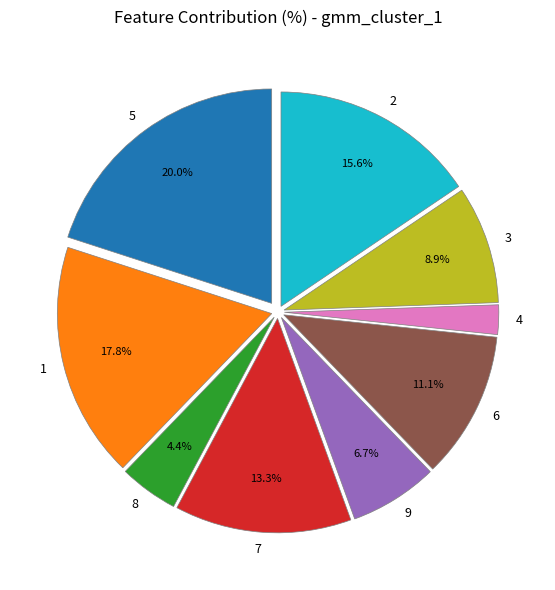

Is there any slice that represents more than half of the pie?

No